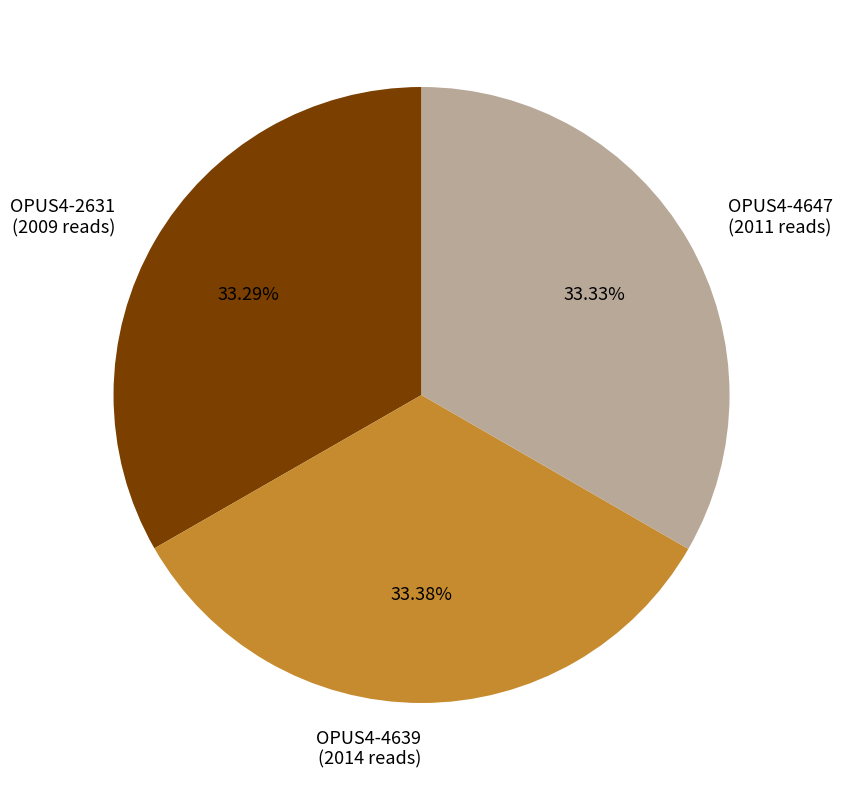

Does OPUS4-4647 (2011 reads) account for over 50% of the chart?

No